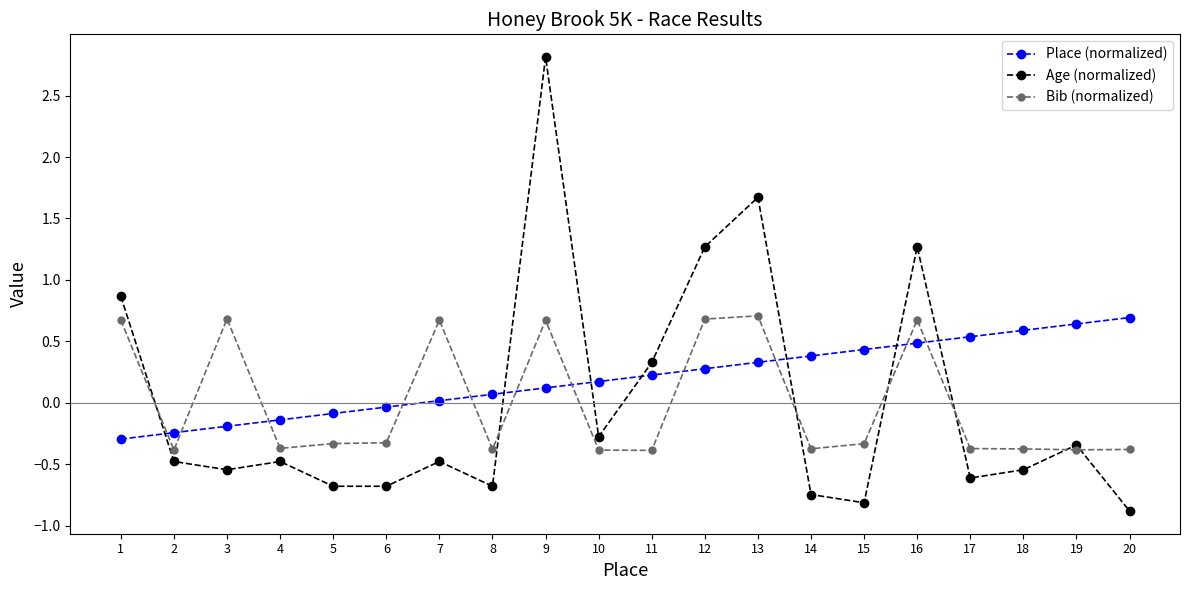

What are all the series names shown in the legend?

Place (normalized), Age (normalized), Bib (normalized)